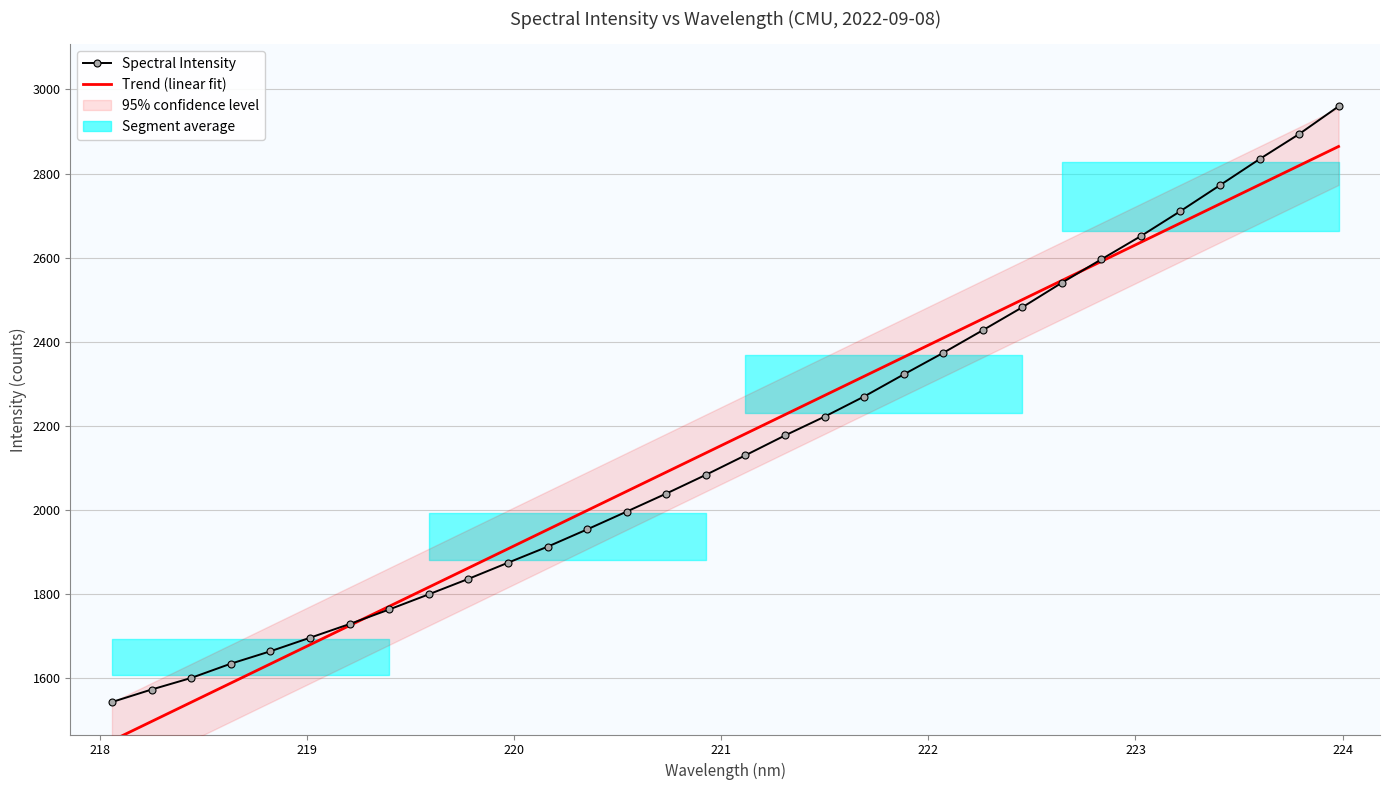

Is the value of Spectral Intensity at 20 greater than the value of Trend (linear fit) at 28?

No